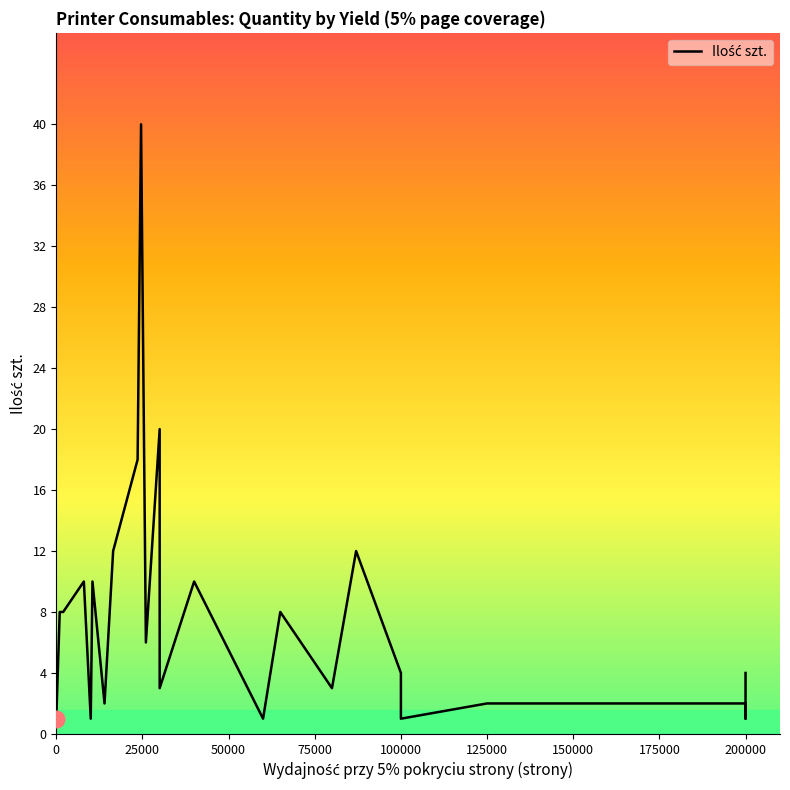

What is the average value?

7